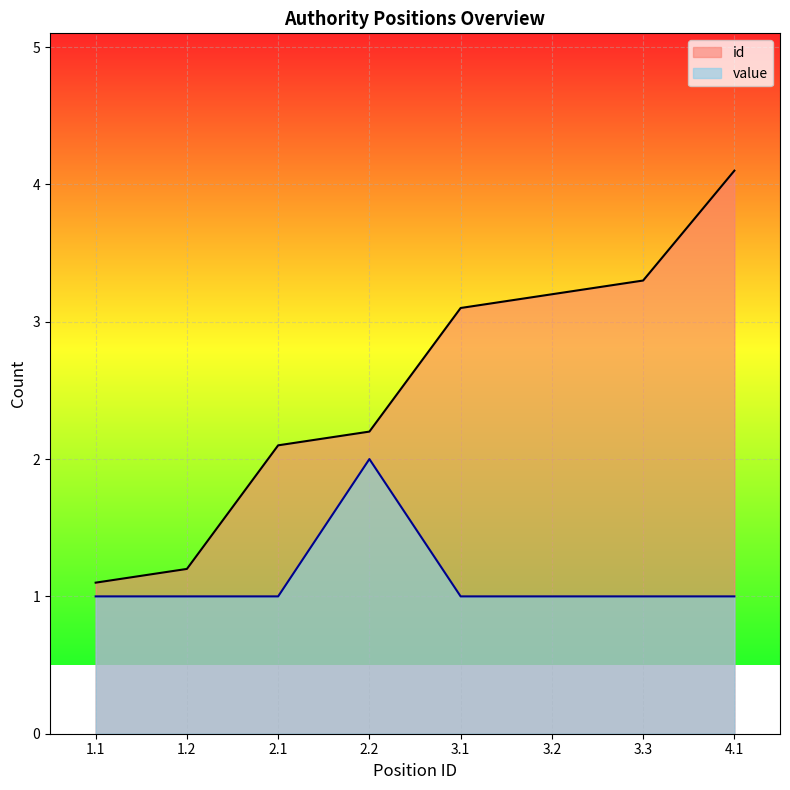

Reading left to right, transcribe all the data shown in this chart.

id: 1.1	1.2	2.1	2.2	3.1	3.2	3.3	4.1
value: 1.0	1.0	1.0	2.0	1.0	1.0	1.0	1.0